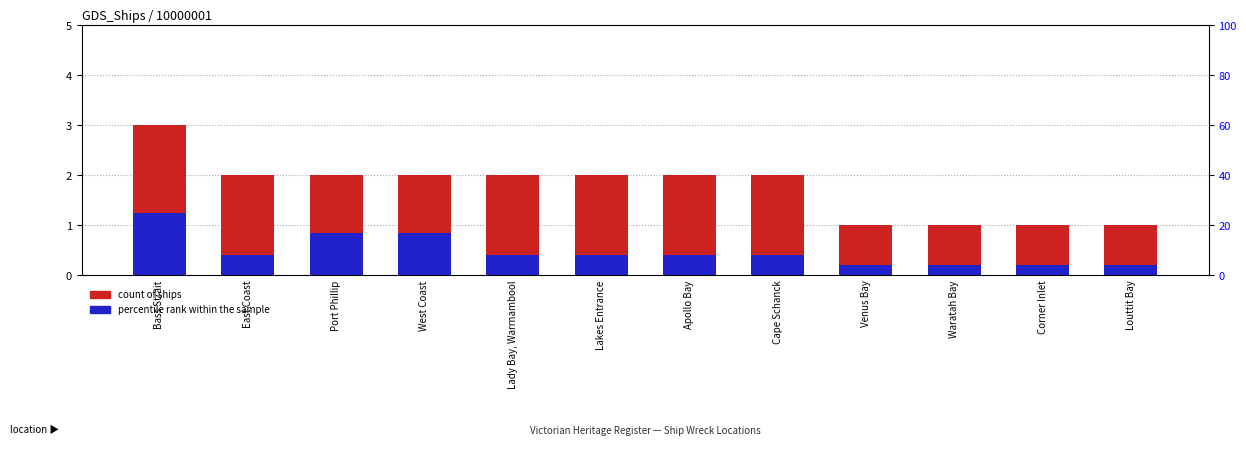

Which label corresponds to the smallest value in the chart?

Venus Bay